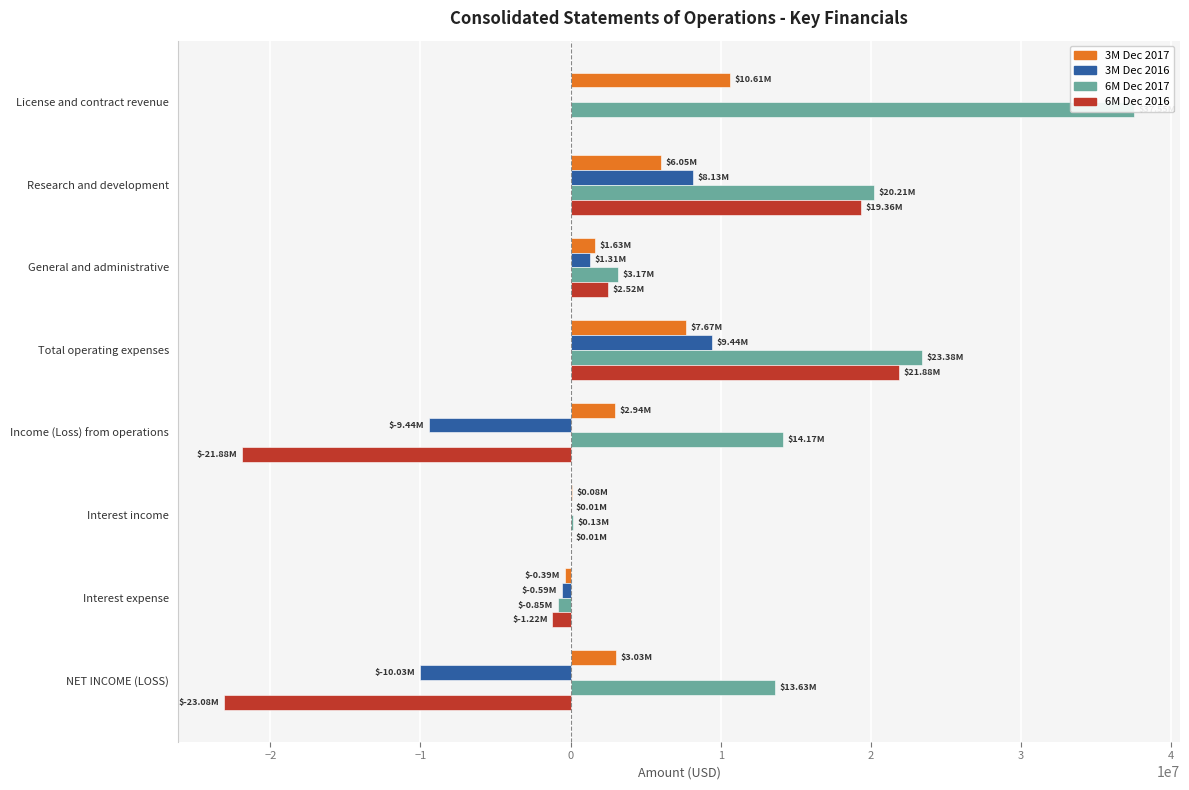

What is the value of the 3M Dec 2017 bar at the 7th from the left?

-391363